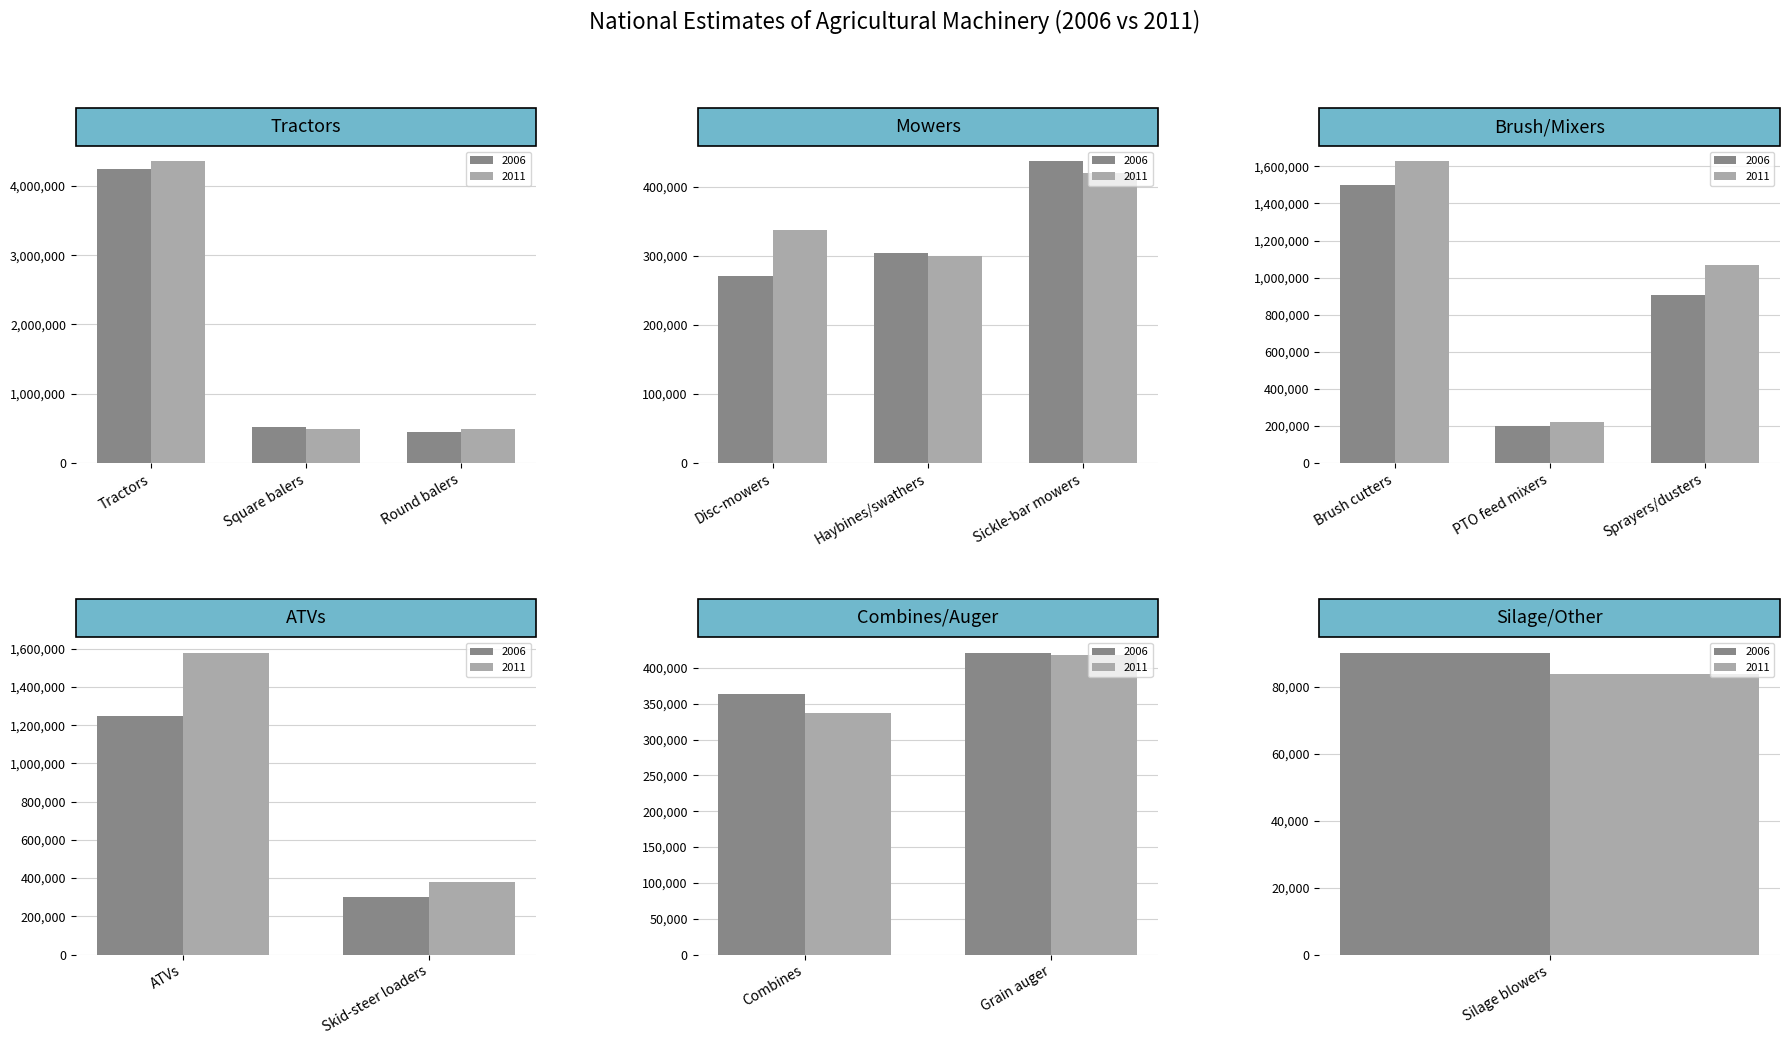

What is the label of the 1st bar from the left?

Tractors